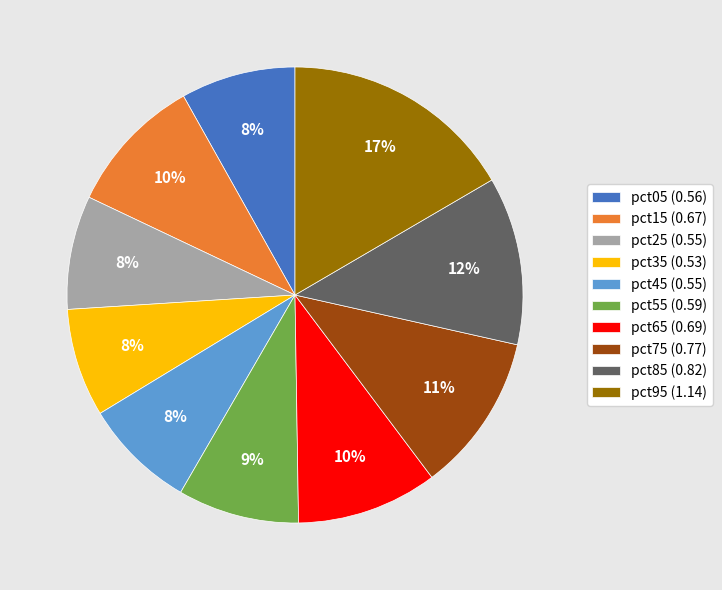

What percentage is the pct65 slice, to the nearest percent?

10%